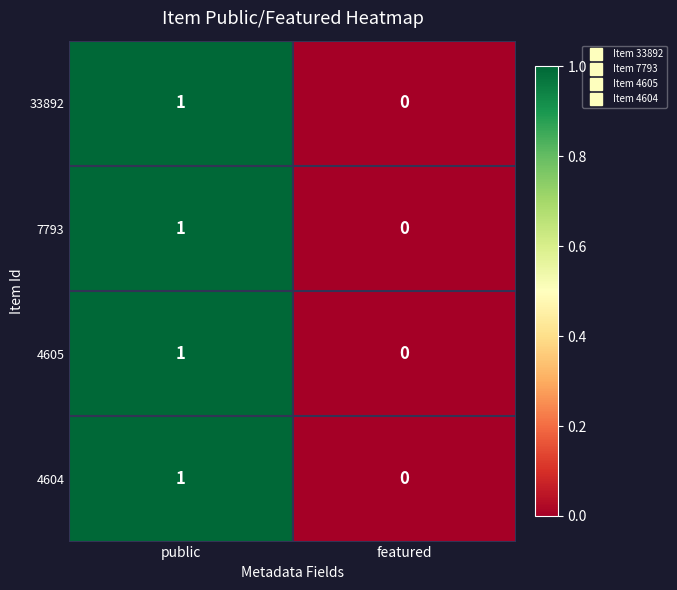

Which label corresponds to the largest value in the chart?

public